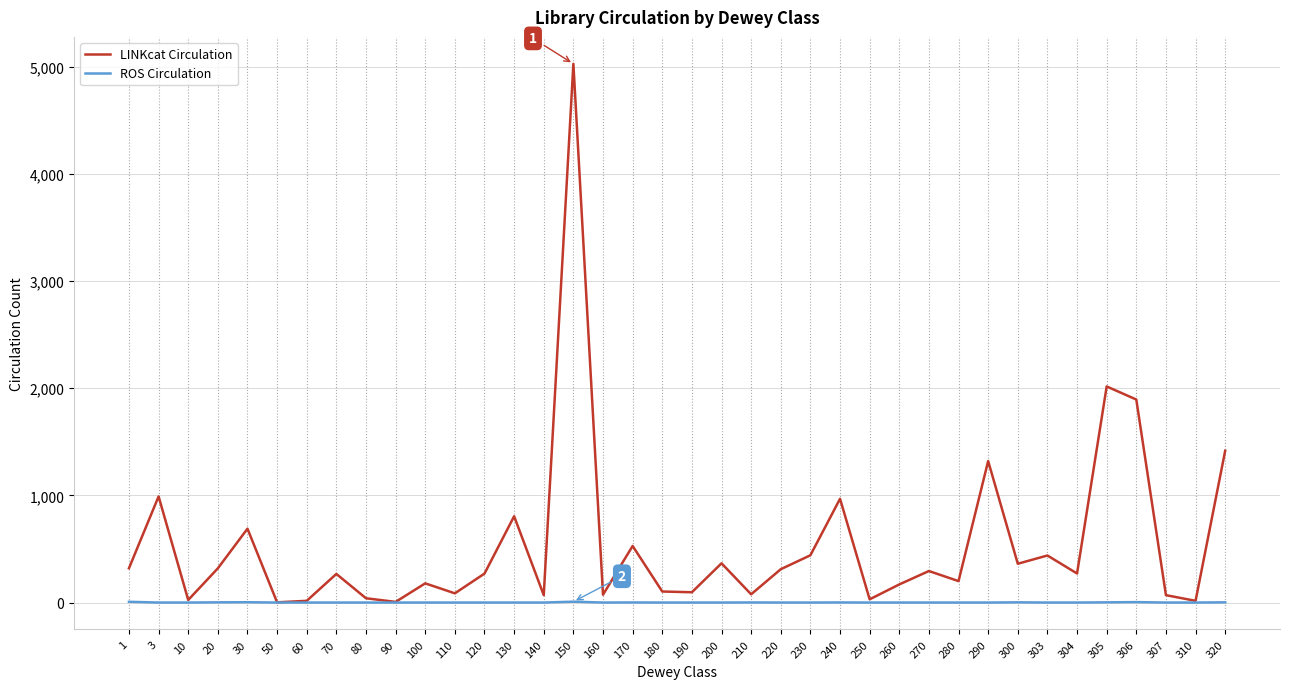

Rank the series by their average value, from lowest to highest.

ROS Circulation, LINKcat Circulation